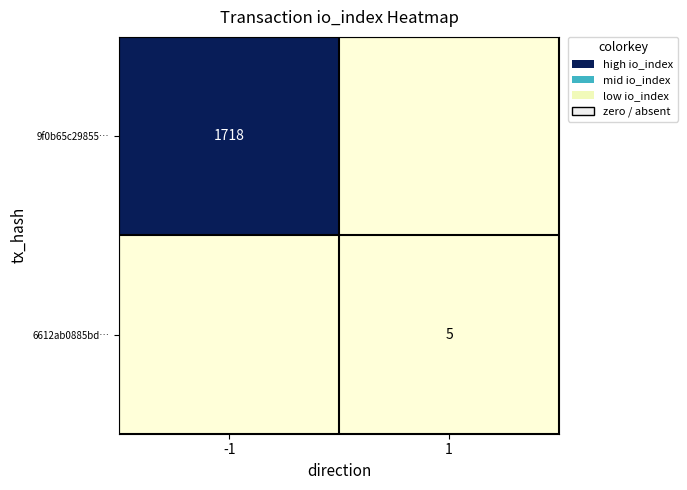

Is the value of 9f0b65c29855… at -1 greater than the value of 6612ab0885bd… at 1?

Yes